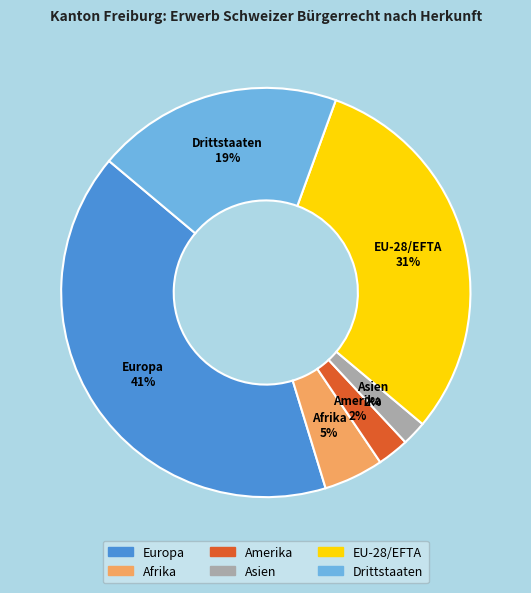

To the nearest percent, what percentage of the pie is Drittstaaten?

19%